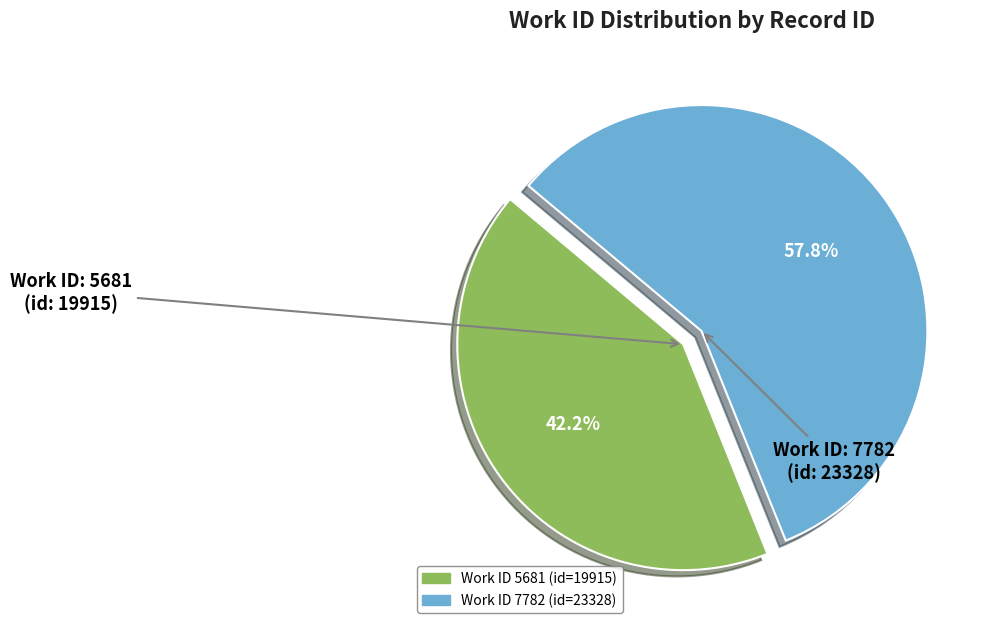

Is there any slice that represents more than half of the pie?

Yes